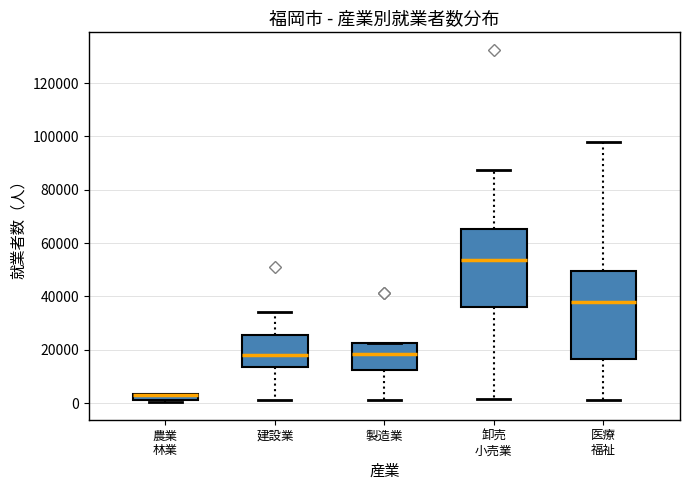

Where is the upper edge of the box for 製造業 on the y-axis? The values are not printed on the chart, so give them approximately, as read against the axis.

22000